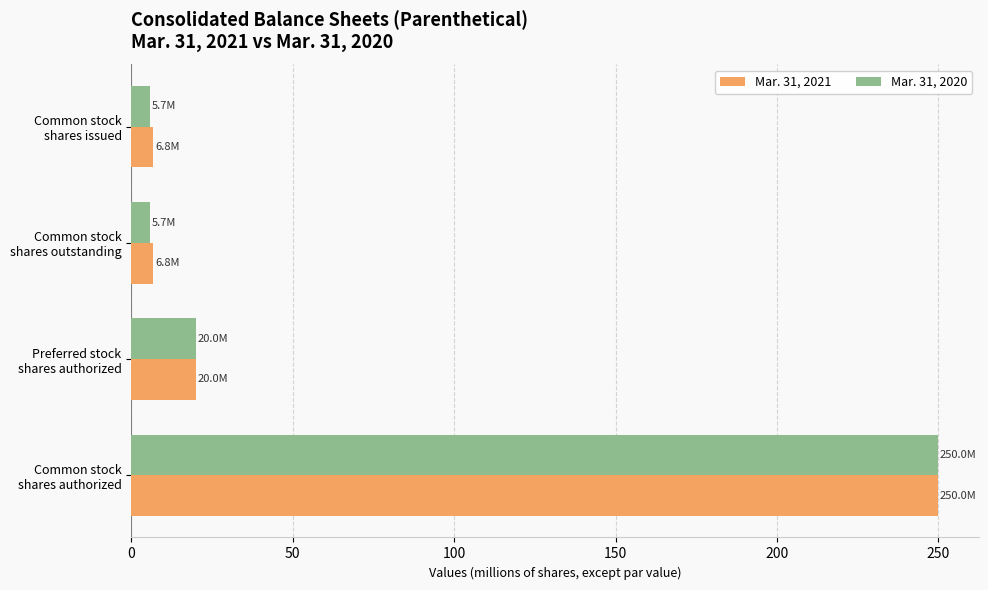

List the series in order of their overall mean, highest first.

Mar. 31, 2021, Mar. 31, 2020